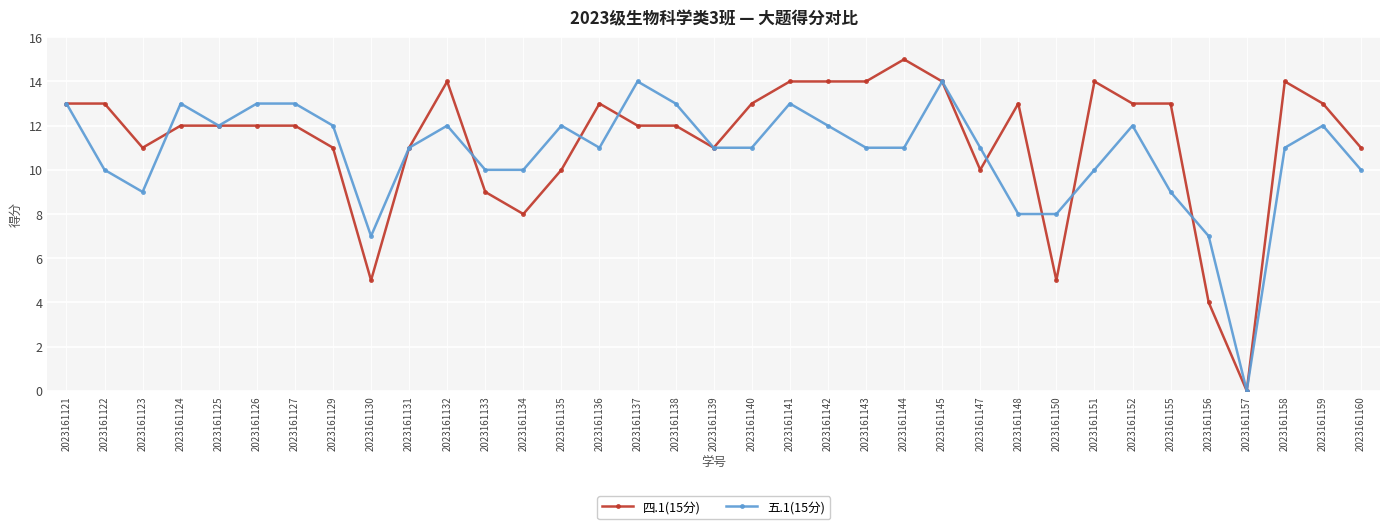

What is the sum of the 五.1(15分) values at 2023161150 and 2023161122?

18